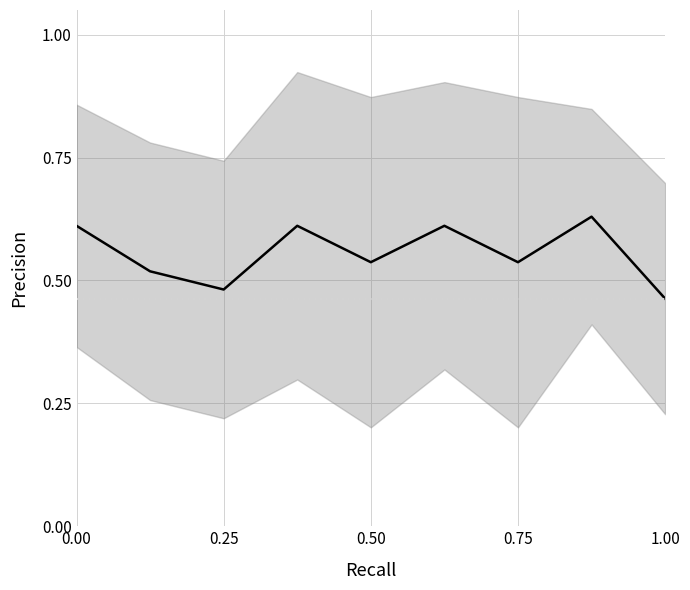

The value at 0.25 is 0.7. True or false?

False